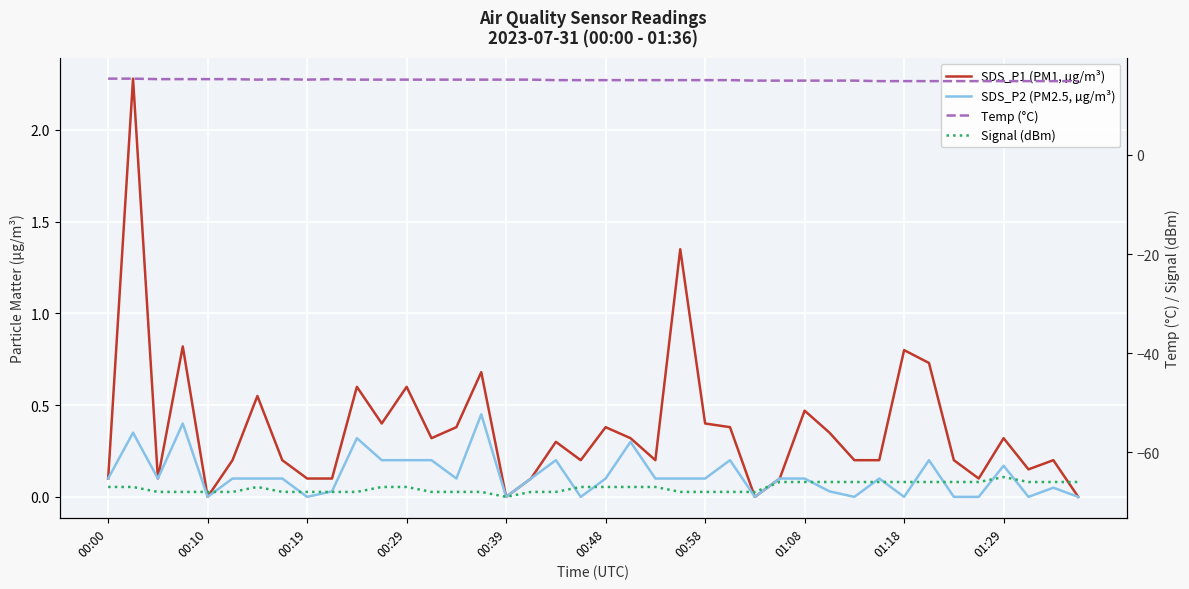

How many positive values does the SDS_P2 (PM2.5, µg/m³) series have?

29